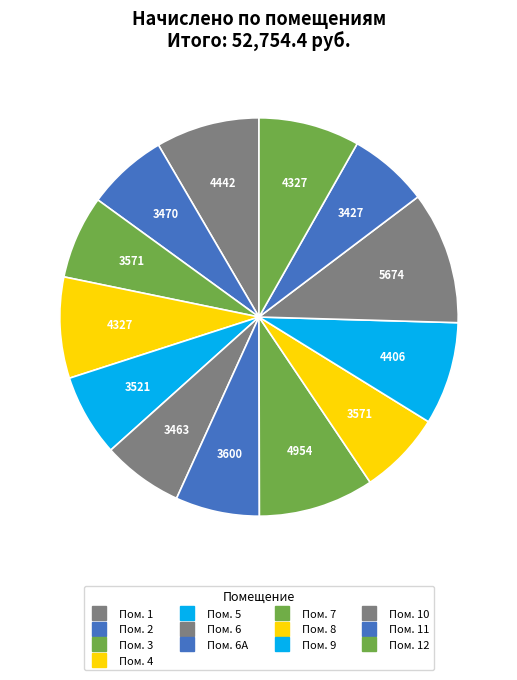

What is the smallest slice in the pie chart?

11